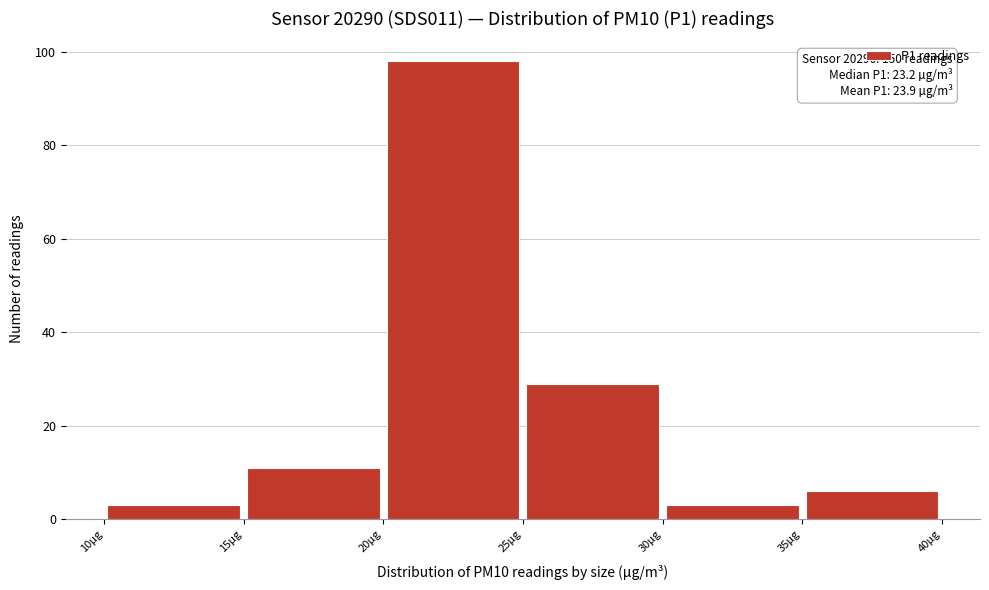

Which range on the x-axis has the tallest bar?

20 to 25